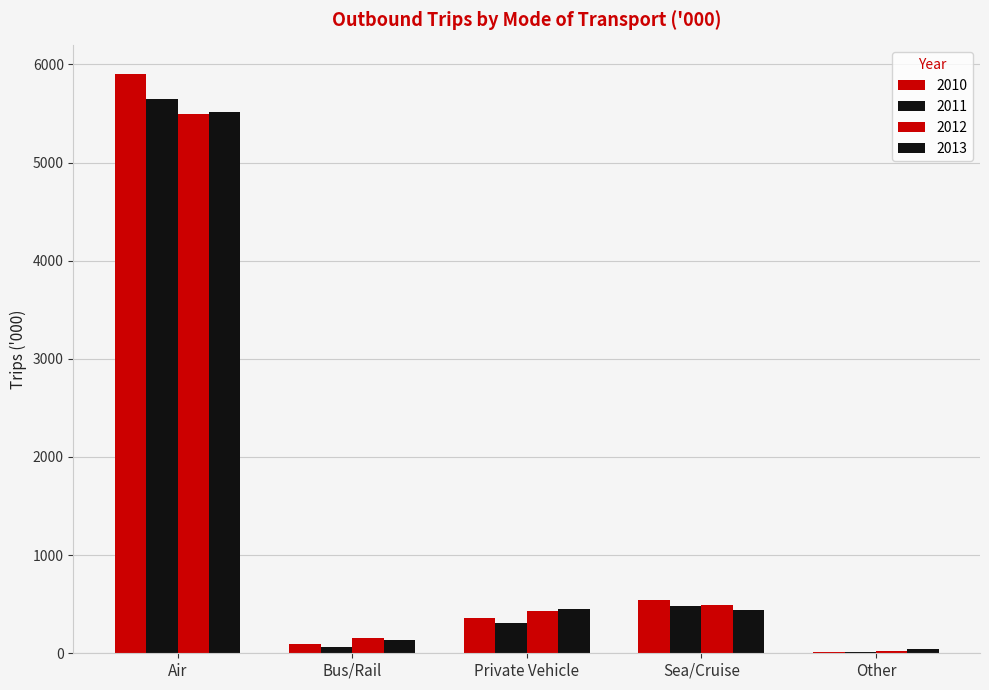

What position from the left is Air?

1